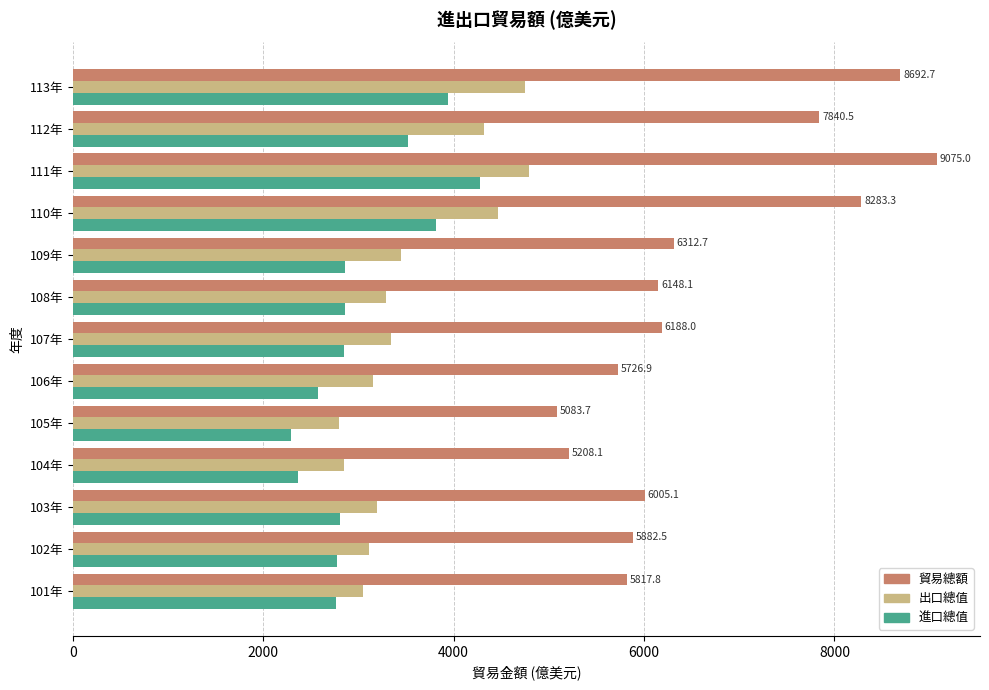

What is the average value of the 出口總值 series?

3581.6